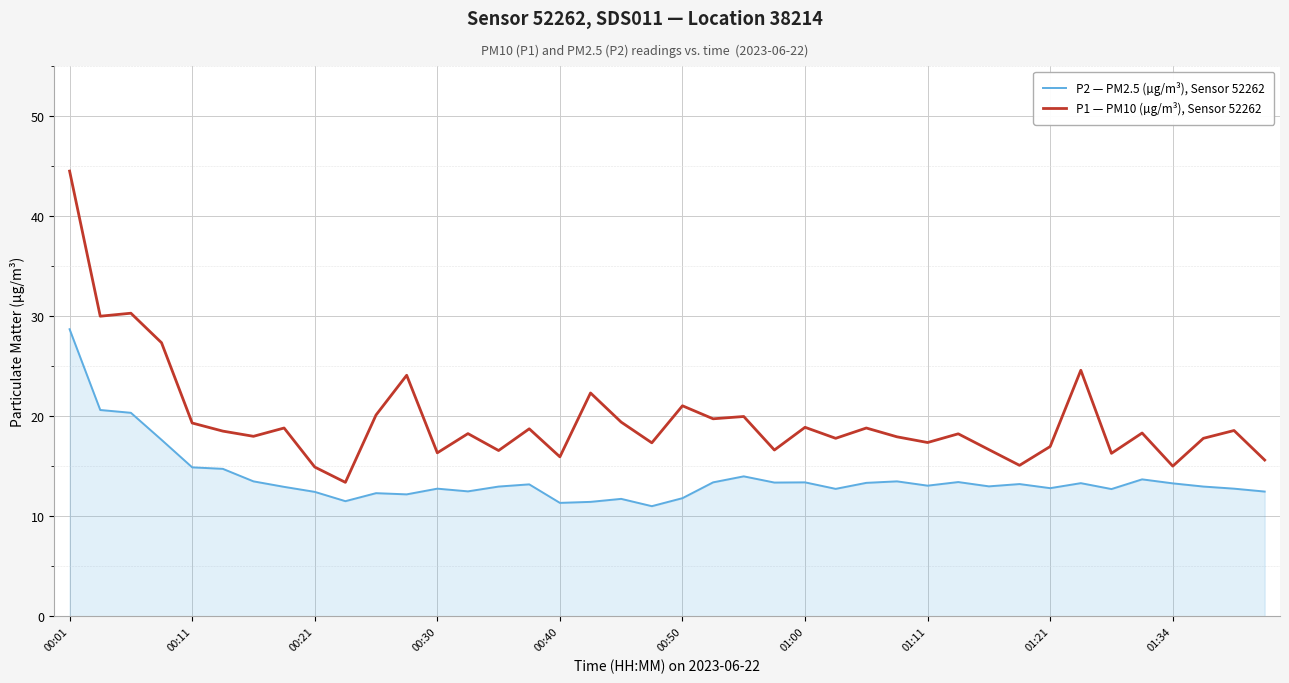

Rank the series by their average value, from highest to lowest.

P1 — PM10 (µg/m³), Sensor 52262, P2 — PM2.5 (µg/m³), Sensor 52262